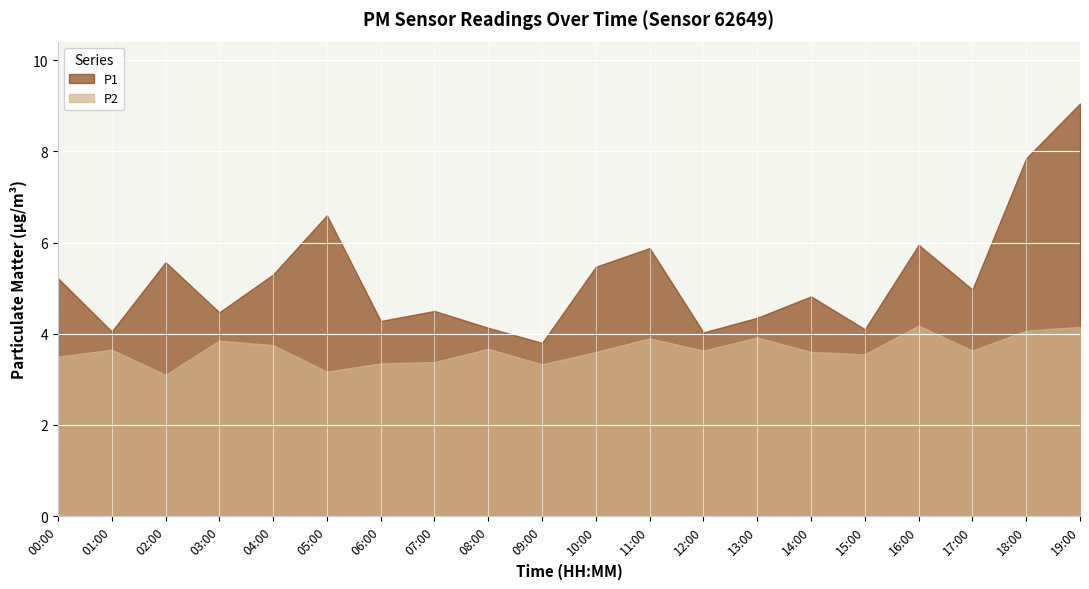

Reading left to right, list all the values displayed in this chart.

P1: 5.2	4.0	5.6	4.5	5.3	6.6	4.3	4.5	4.1	3.8	5.5	5.9	4.0	4.3	4.8	4.1	6.0	5.0	7.8	9.1
P2: 3.5	3.6	3.1	3.9	3.8	3.2	3.4	3.4	3.7	3.3	3.6	3.9	3.6	3.9	3.6	3.5	4.2	3.6	4.1	4.2